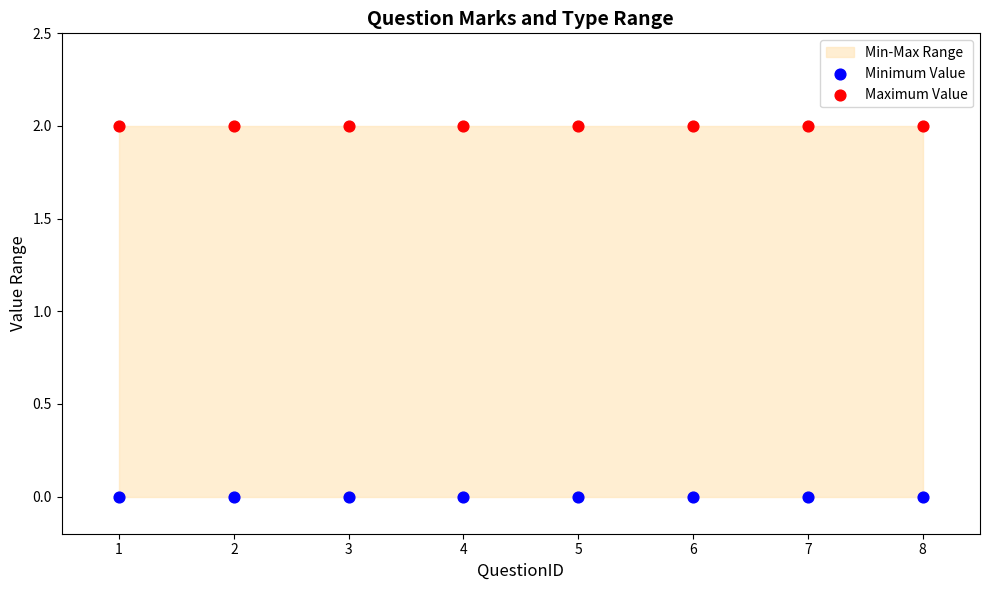

Which series contains the lowest Y value?

Minimum Value